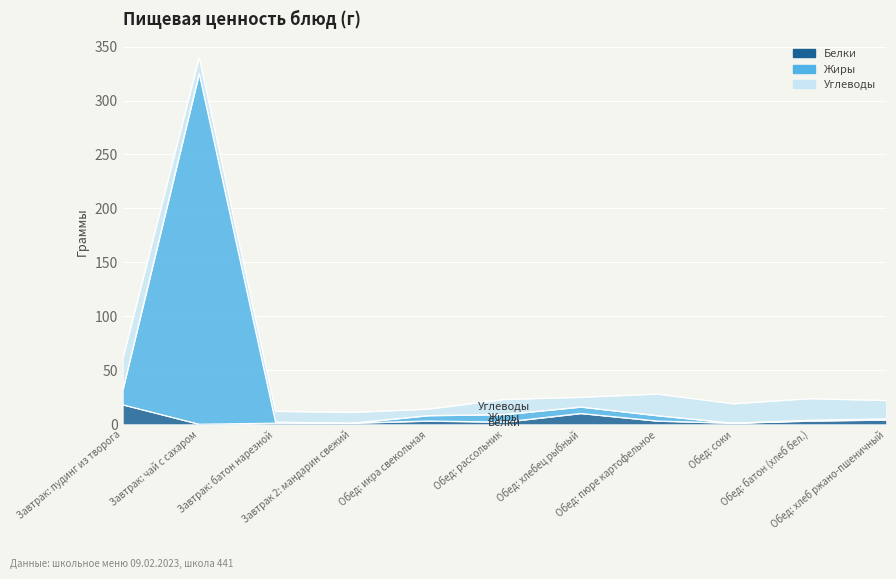

What is the difference between the maximum and minimum values in the Белки series?

18.0